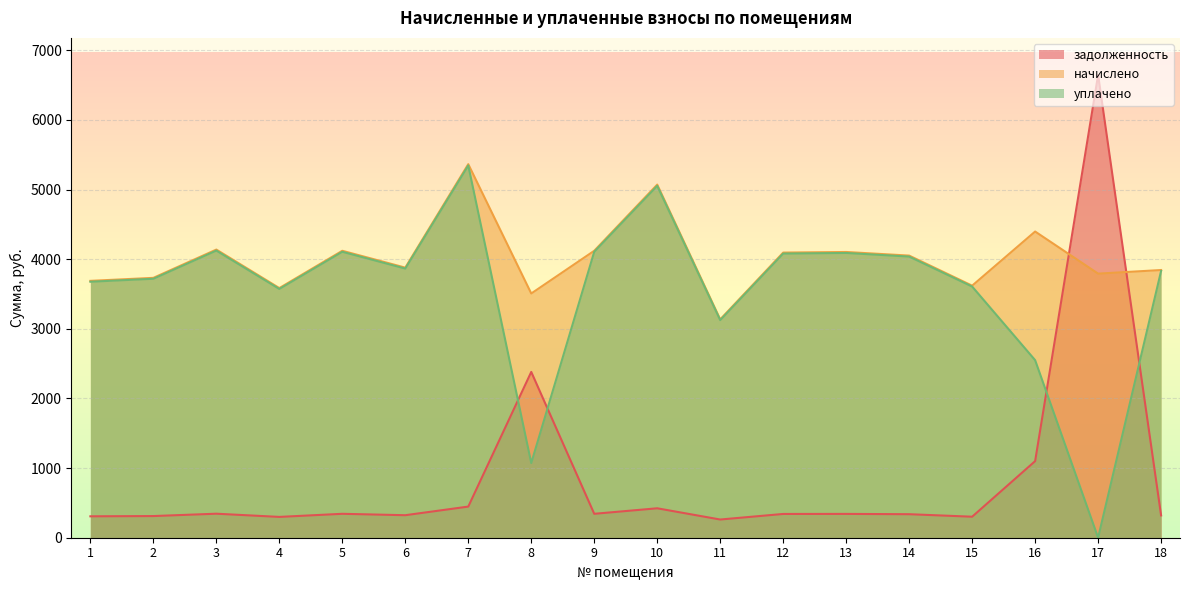

At which label does начислено reach its minimum?

11